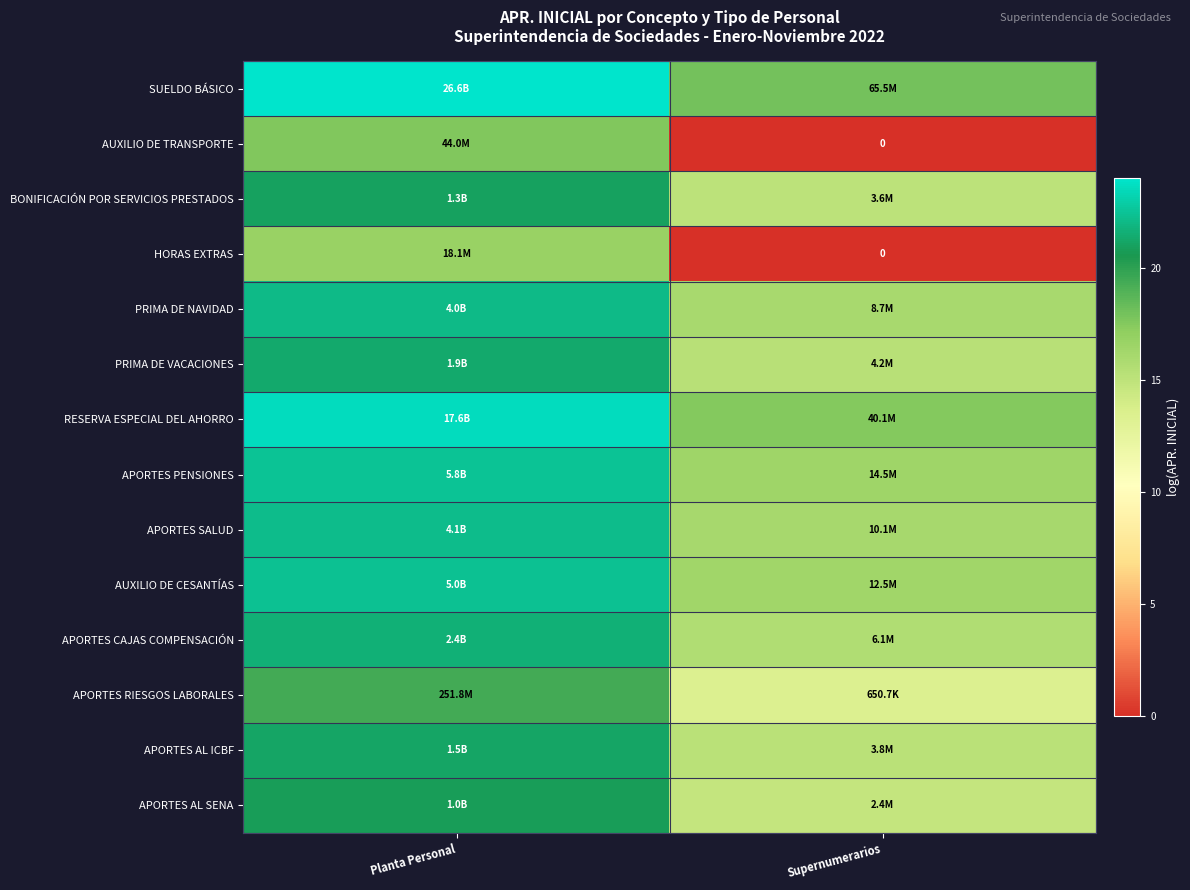

List the series in order of their peak value, highest first.

SUELDO BÁSICO, RESERVA ESPECIAL DEL AHORRO, APORTES PENSIONES, AUXILIO DE CESANTÍAS, APORTES SALUD, PRIMA DE NAVIDAD, APORTES CAJAS COMPENSACIÓN, PRIMA DE VACACIONES, APORTES AL ICBF, BONIFICACIÓN POR SERVICIOS PRESTADOS, APORTES AL SENA, APORTES RIESGOS LABORALES, AUXILIO DE TRANSPORTE, HORAS EXTRAS